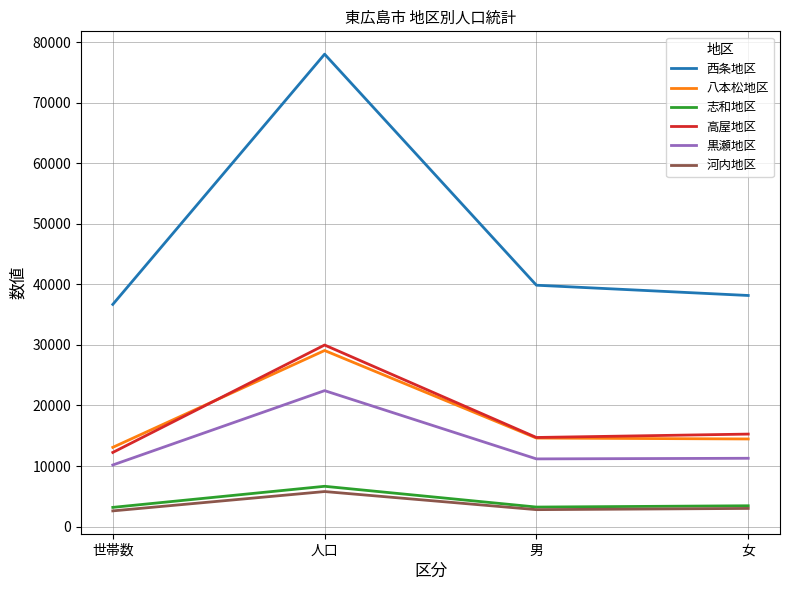

Which series has the largest total across all categories?

西条地区